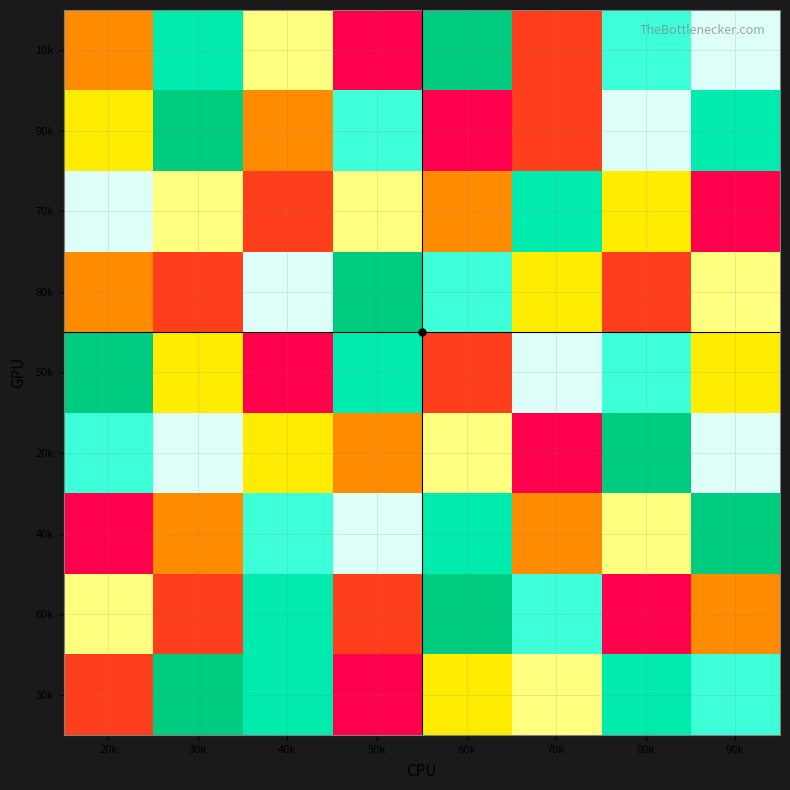

Which label corresponds to the largest value in the chart?

60k